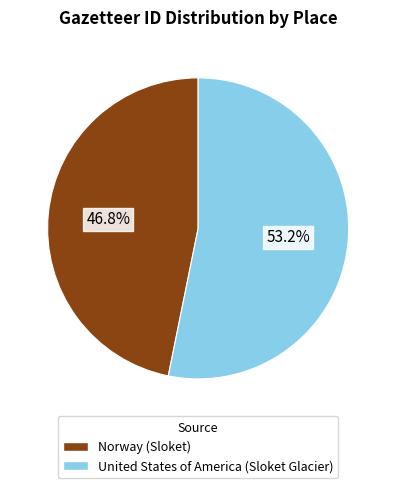

Count the number of slices in the pie.

2